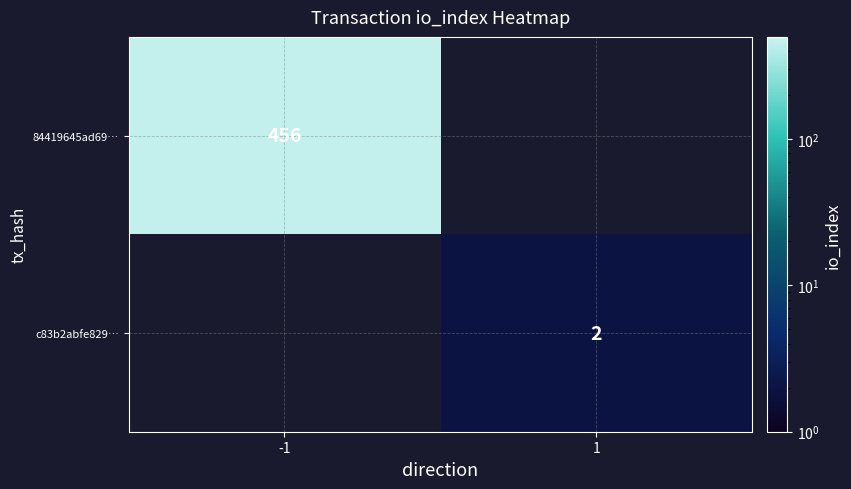

The value of c83b2abfe829… at 1 is 3. True or false?

False